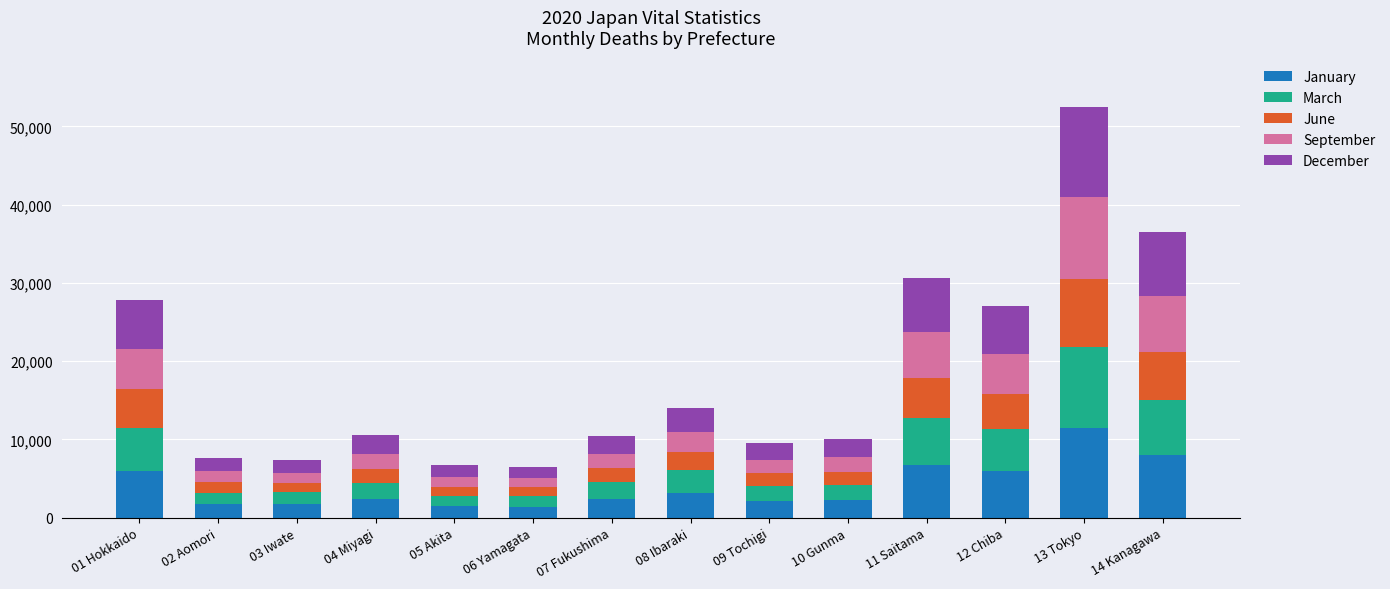

What is the highest value of the January series?

11474